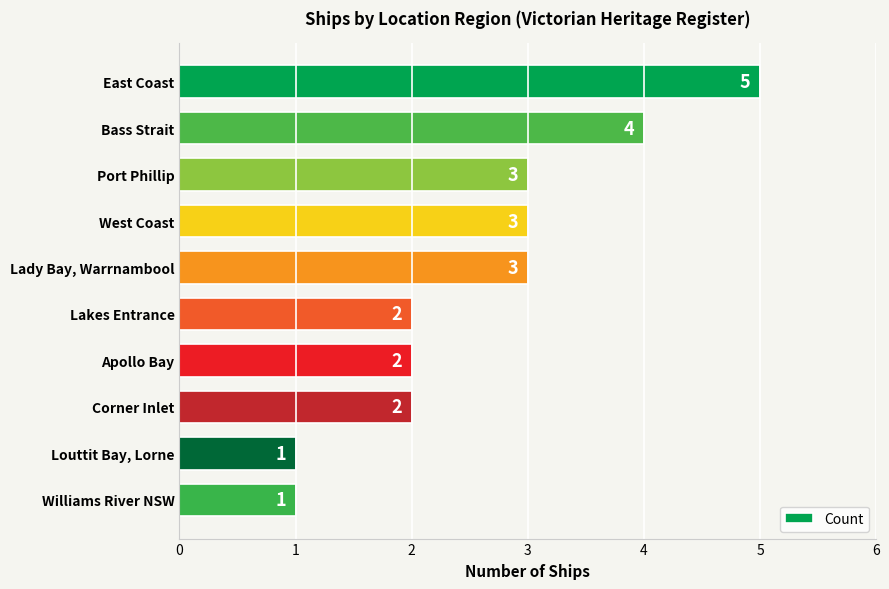

True or false: the data shows 3 at Port Phillip.

True